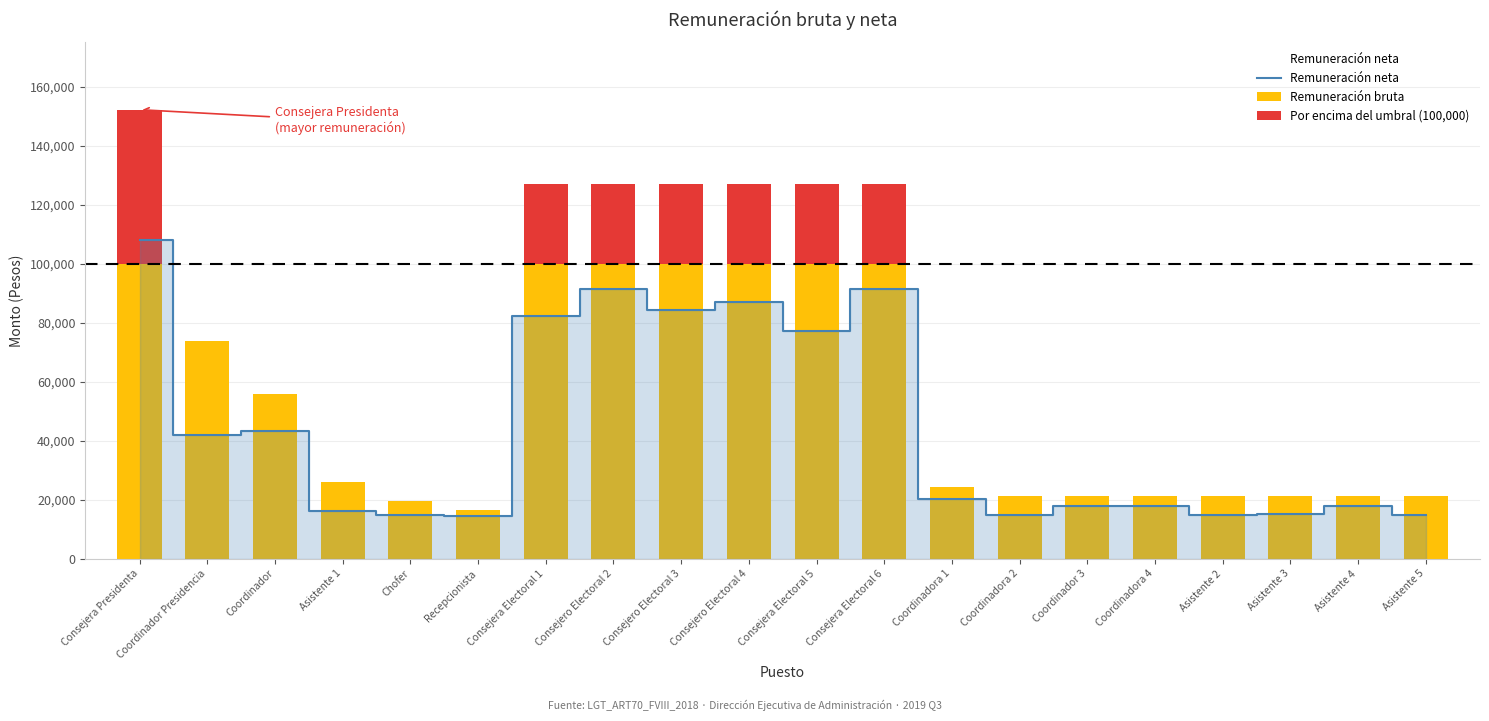

What is the minimum value shown in the chart?

14348.5